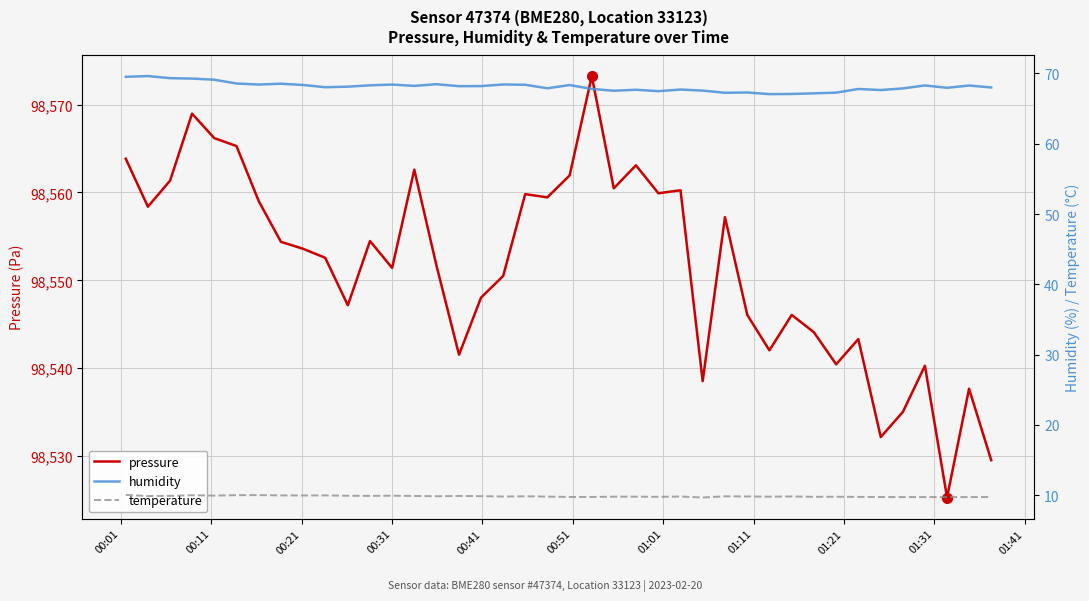

What is the minimum value for pressure?

98525.3